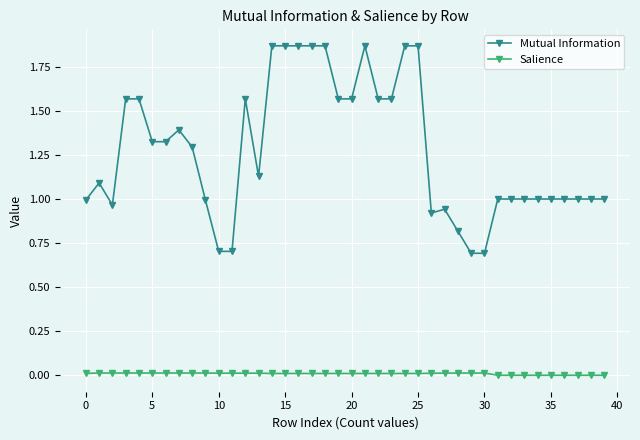

Which series has the largest total across all categories?

Mutual Information